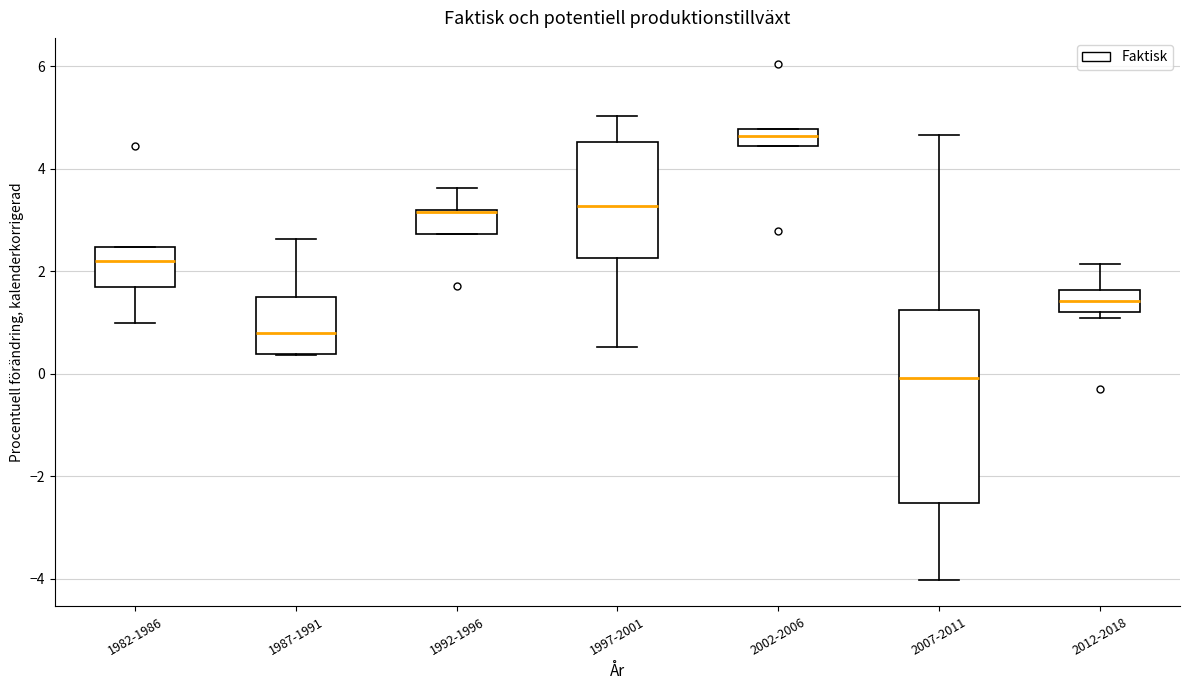

Which box is the tallest, from its lower edge to its upper edge?

2007-2011